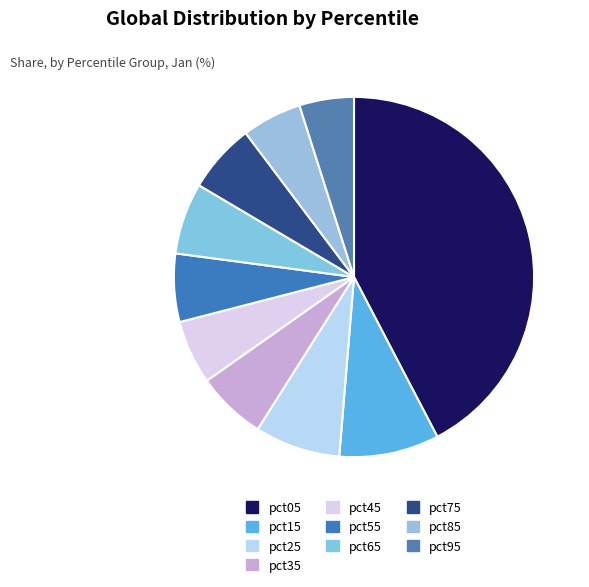

Rank the categories by value from highest to lowest.

pct05, pct15, pct25, pct65, pct35, pct75, pct55, pct45, pct85, pct95